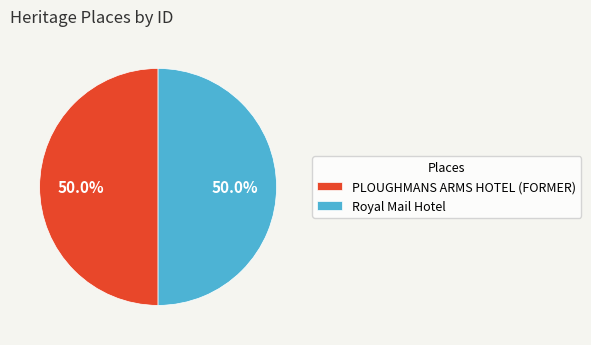

What percentage is the Royal Mail Hotel slice, to the nearest percent?

50%